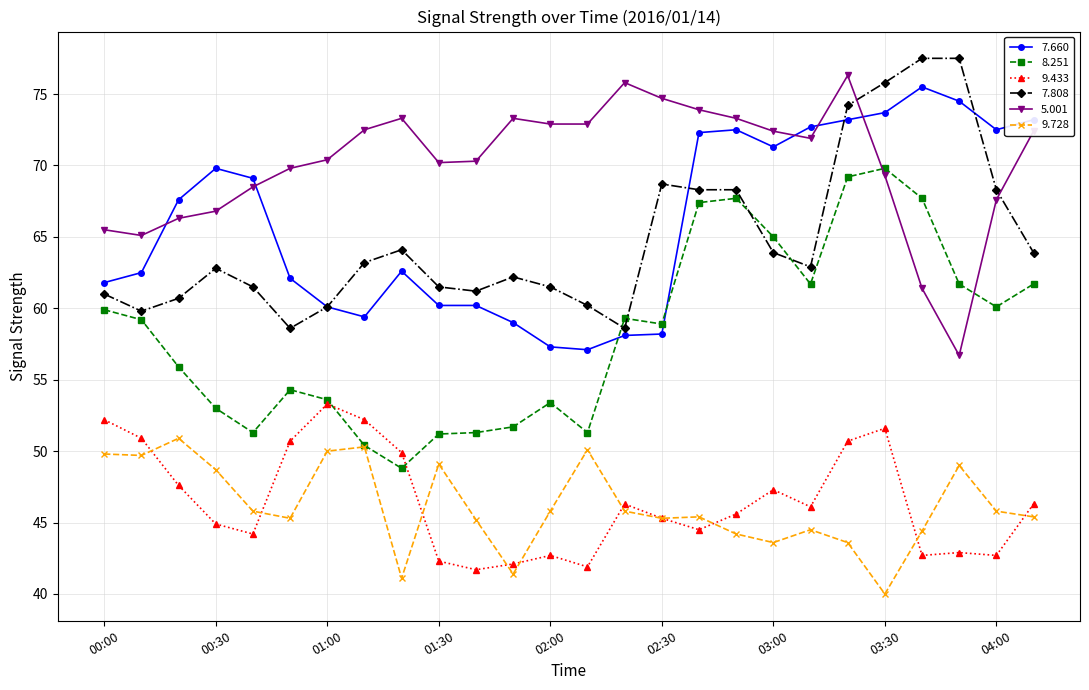

What is the greatest value displayed?

77.5